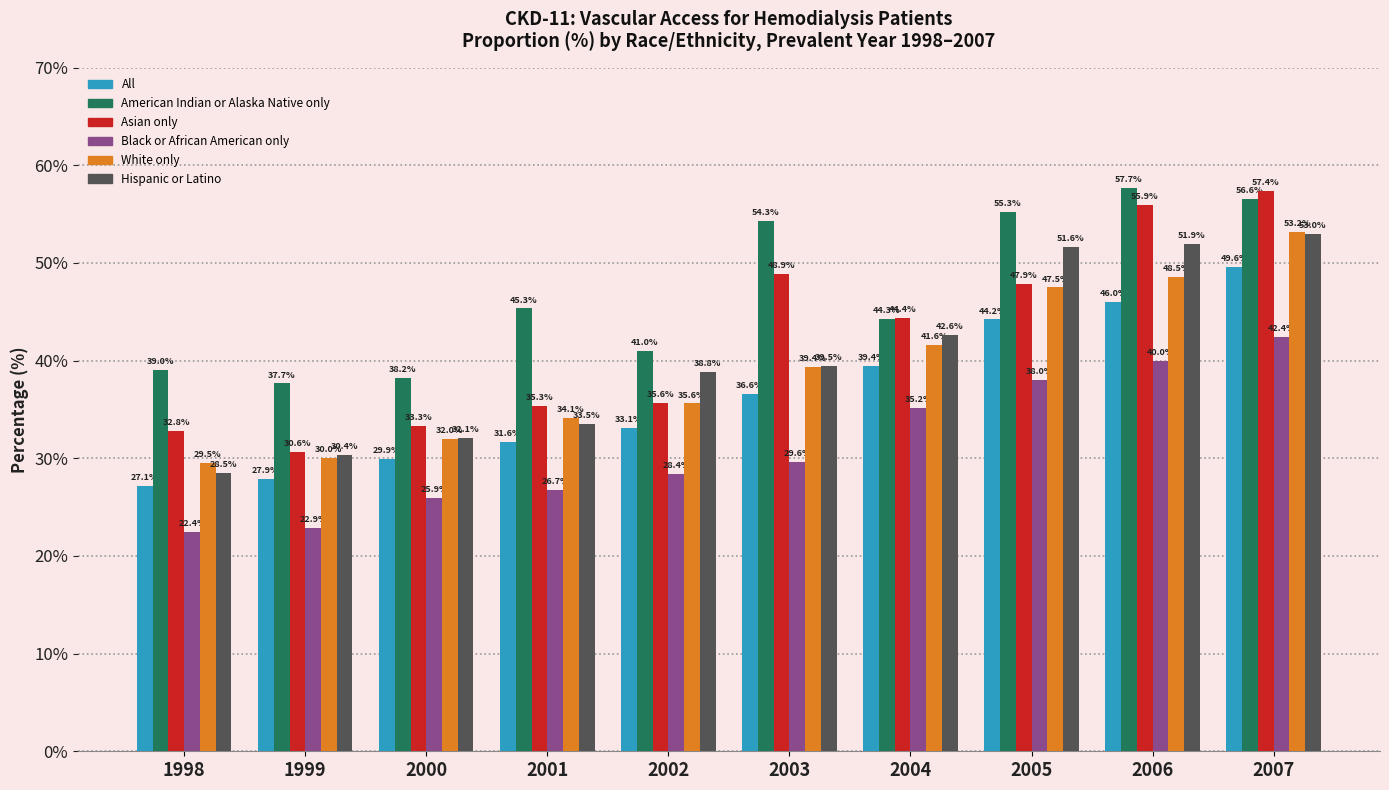

What is the value of the Hispanic or Latino bar at the 10th from the left?

53.0